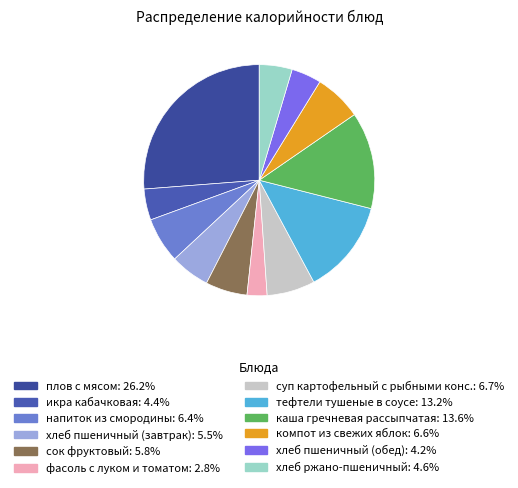

How many slices are in this pie chart?

12